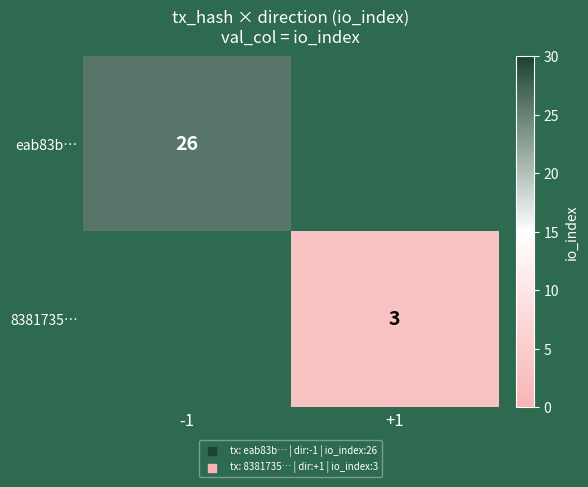

Is it true that eab83b… equals 26 at -1?

True